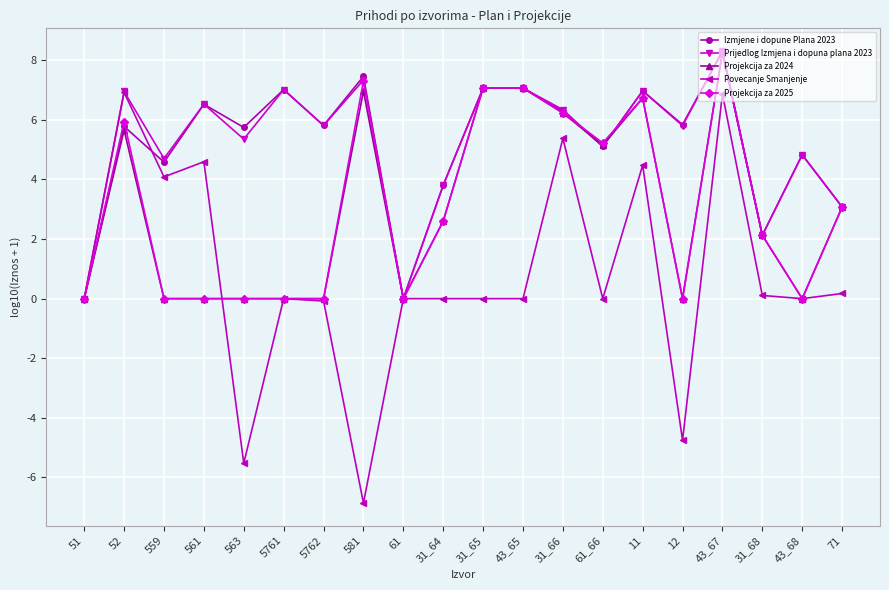

What is the approximate value of Povecanje Smanjenje at 11?

4.5